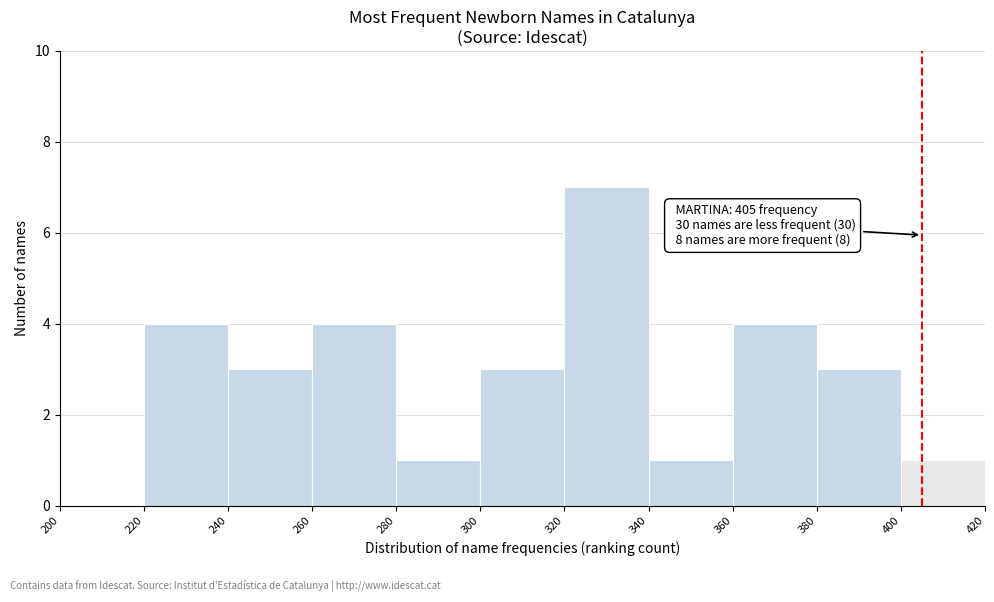

Which range on the x-axis has the tallest bar?

320 to 340